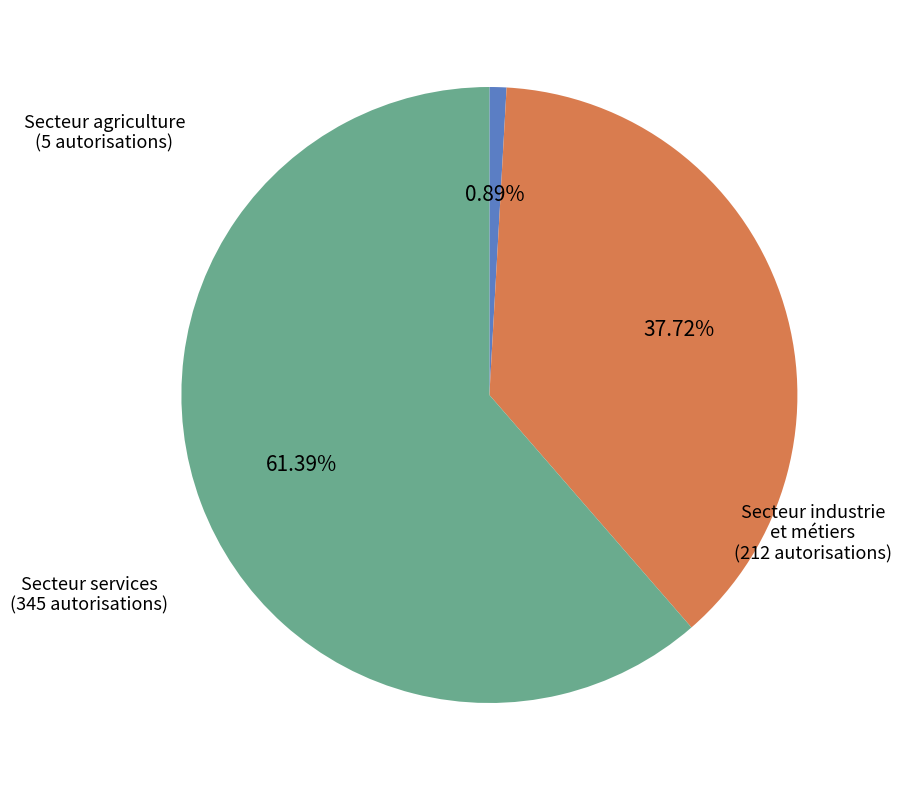

What is the smallest slice in the pie chart?

Total 1 Secteur agriculture